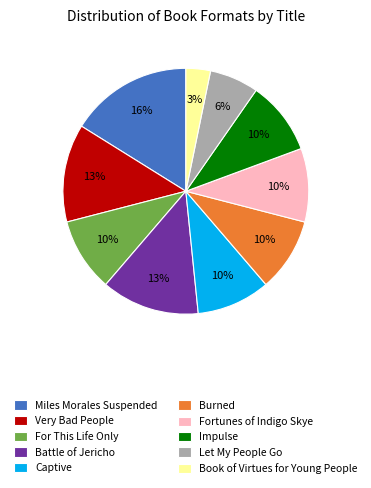

Which has a higher value, Let My People Go or Captive?

Captive